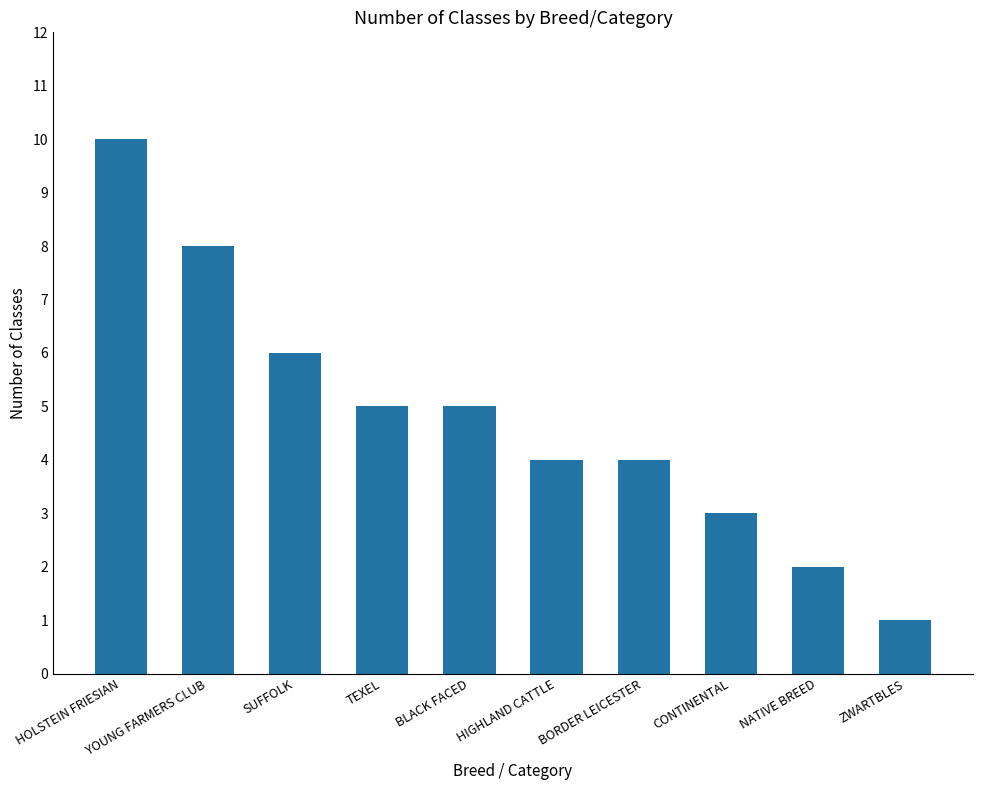

Which has a higher value, CONTINENTAL or BLACK FACED?

BLACK FACED